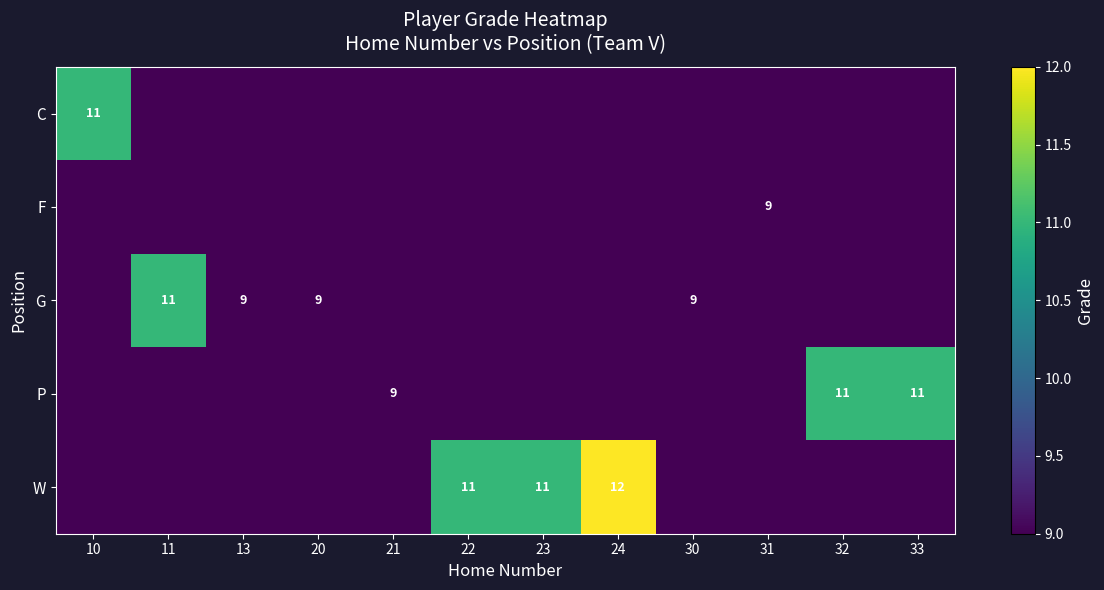

How many data points does each series have?

12